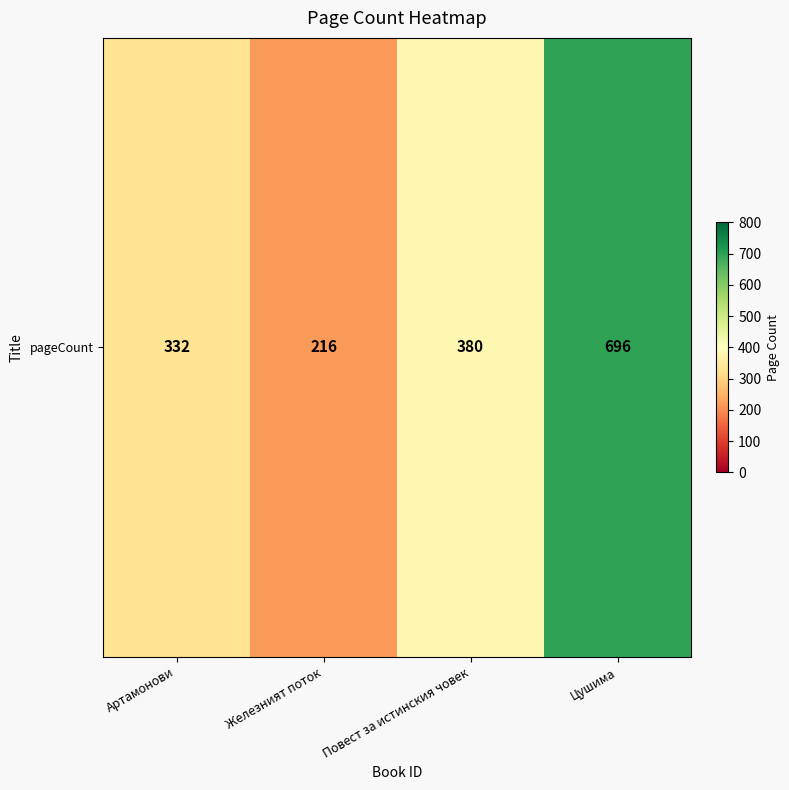

Count the number of categories in the chart.

4